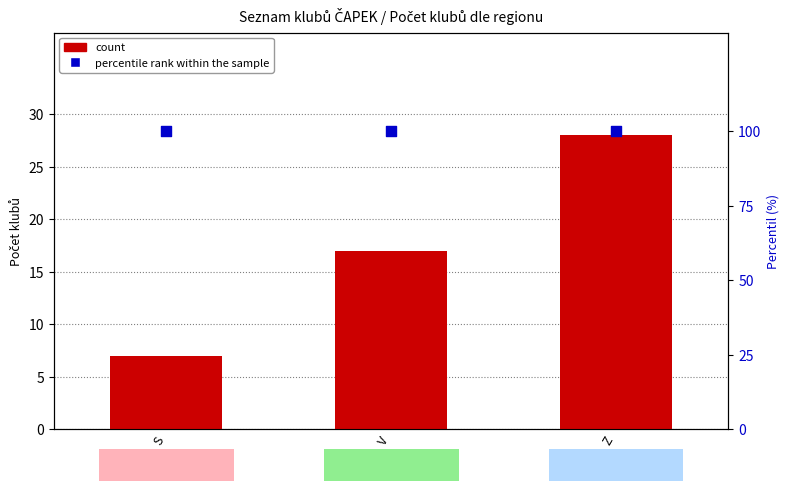

What is the total value across all series at Z?

128